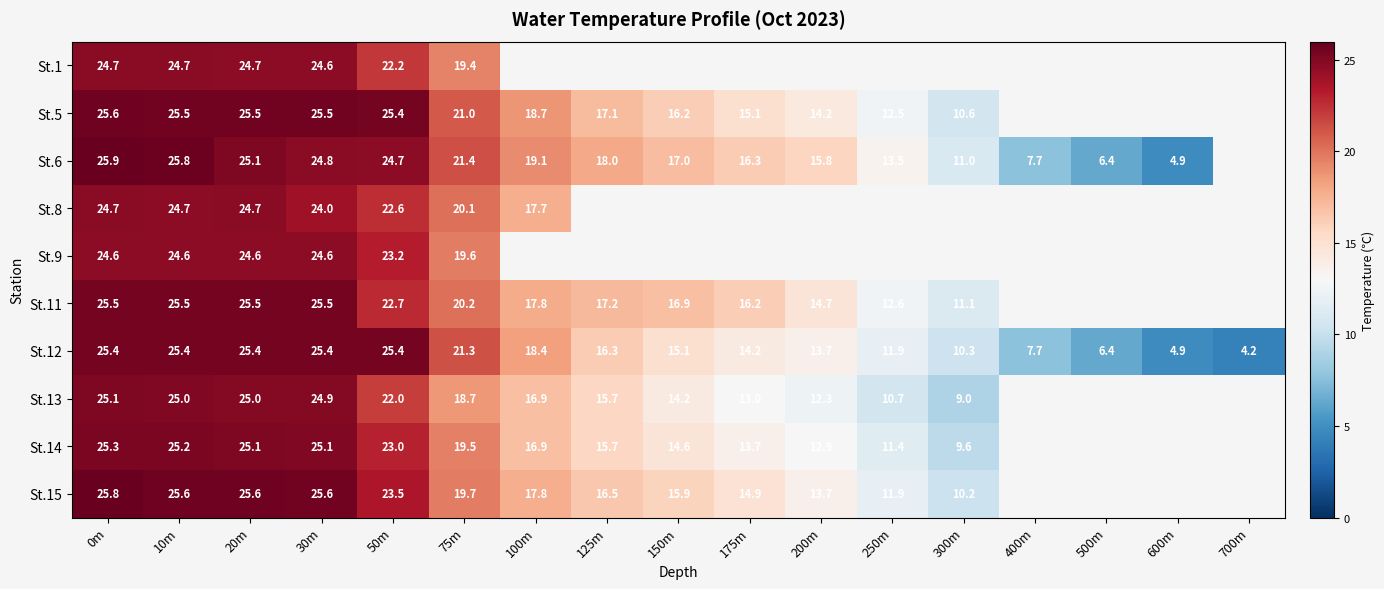

Between 20m and 50m, which series saw the biggest shift?

St.13